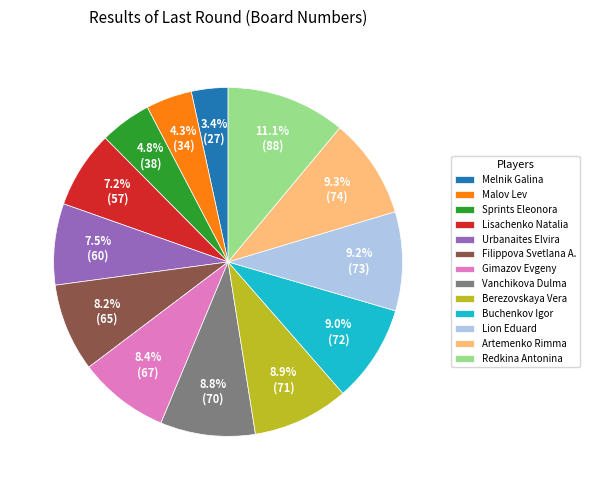

Do Melnik Galina and Vanchikova Dulma together represent more than half of the pie?

No